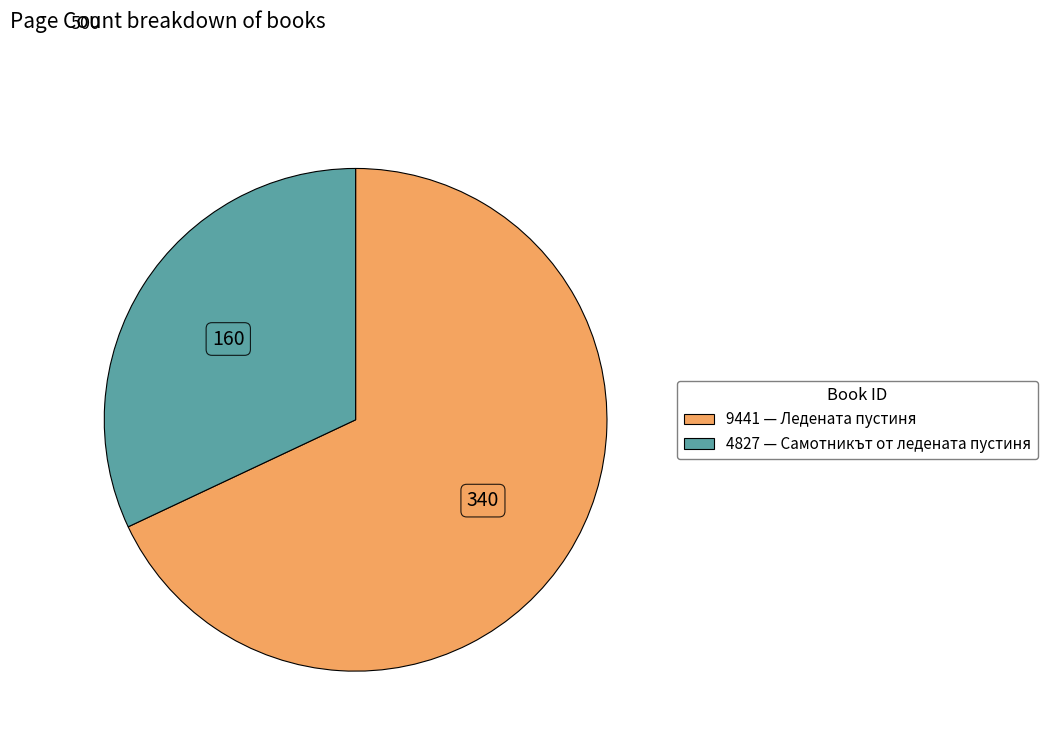

Count the number of slices in the pie.

2